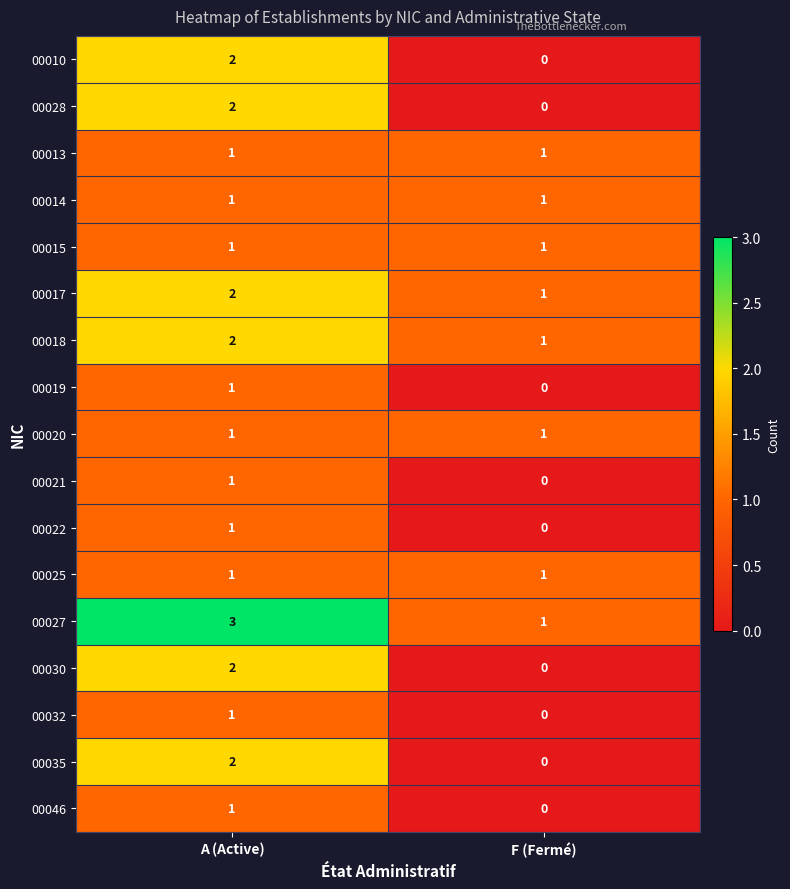

Is it true that 00015 equals 2 at F (Fermé)?

False